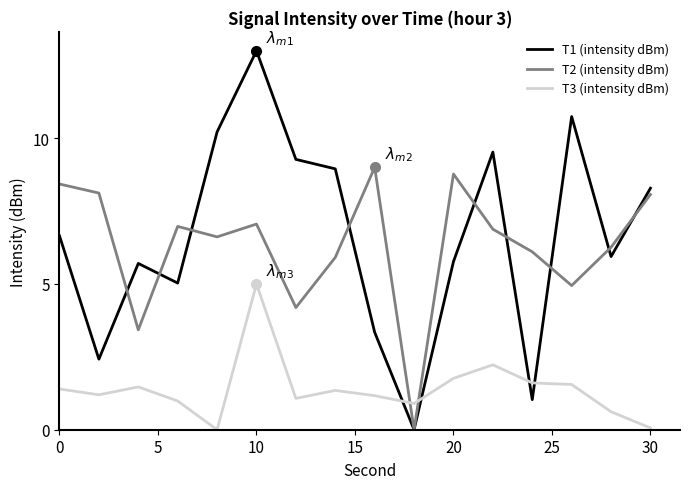

What is the greatest value displayed?

13.0